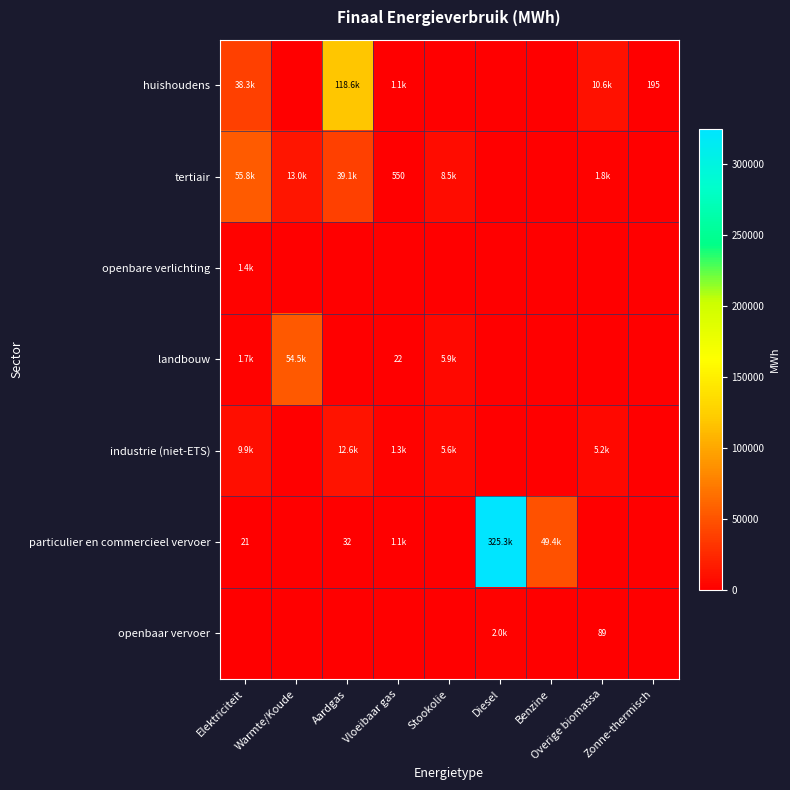

At which label does huishoudens reach its peak?

Aardgas